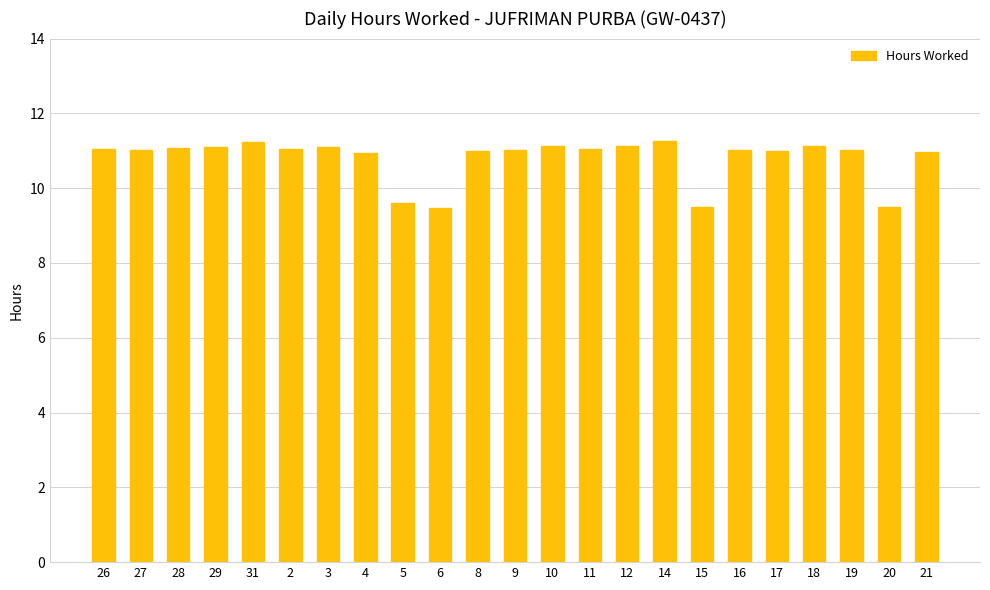

What is the label of the 20th bar from the left?

18